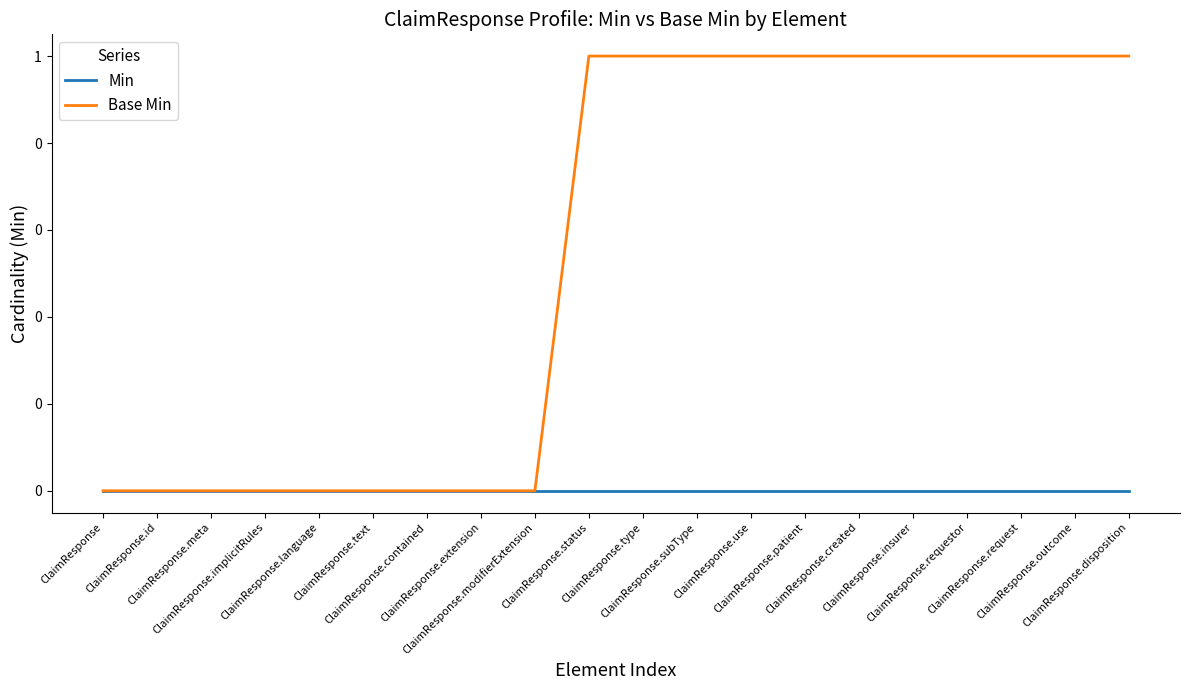

Which series changed the most between ClaimResponse.extension and ClaimResponse.request?

Base Min